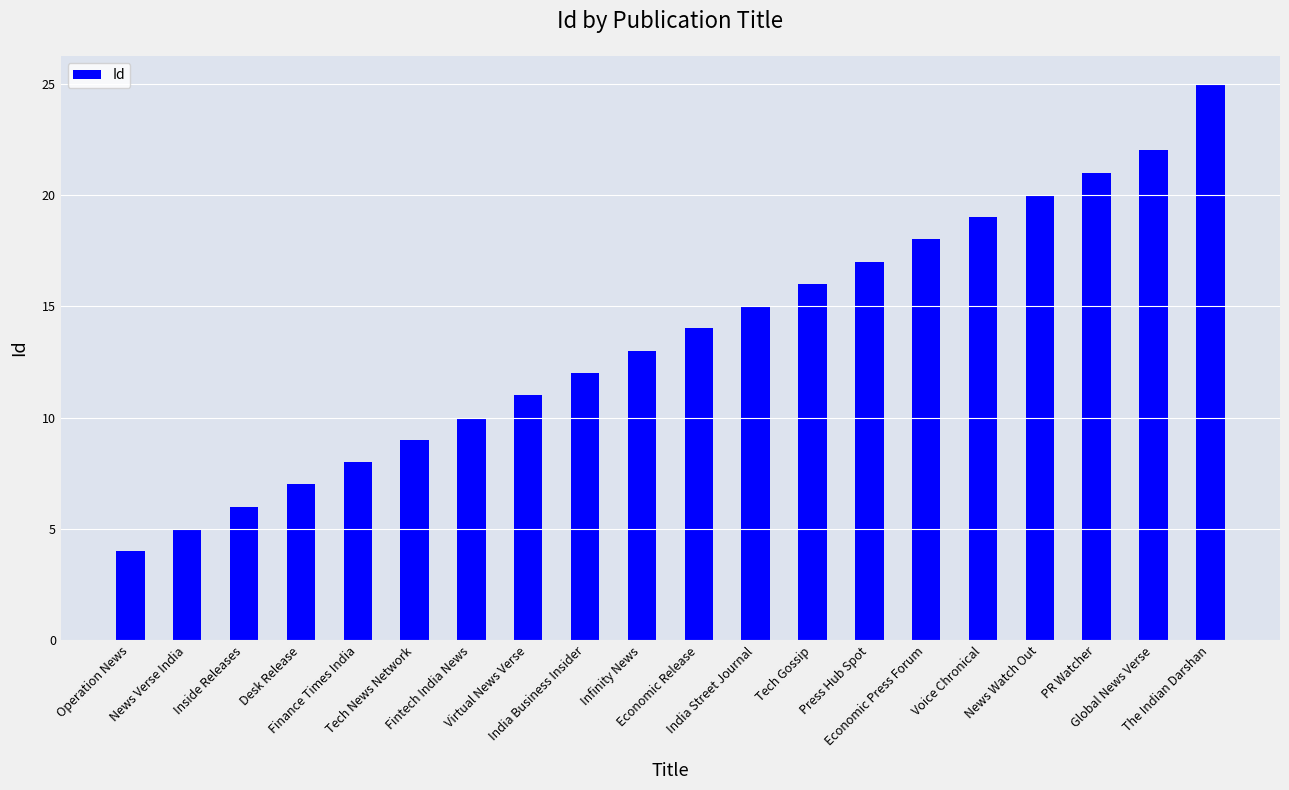

What is the difference between the second highest and minimum values?

18